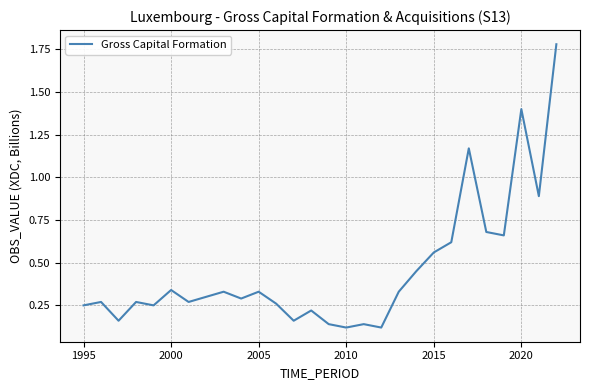

Does the chart have visible grid lines?

Yes